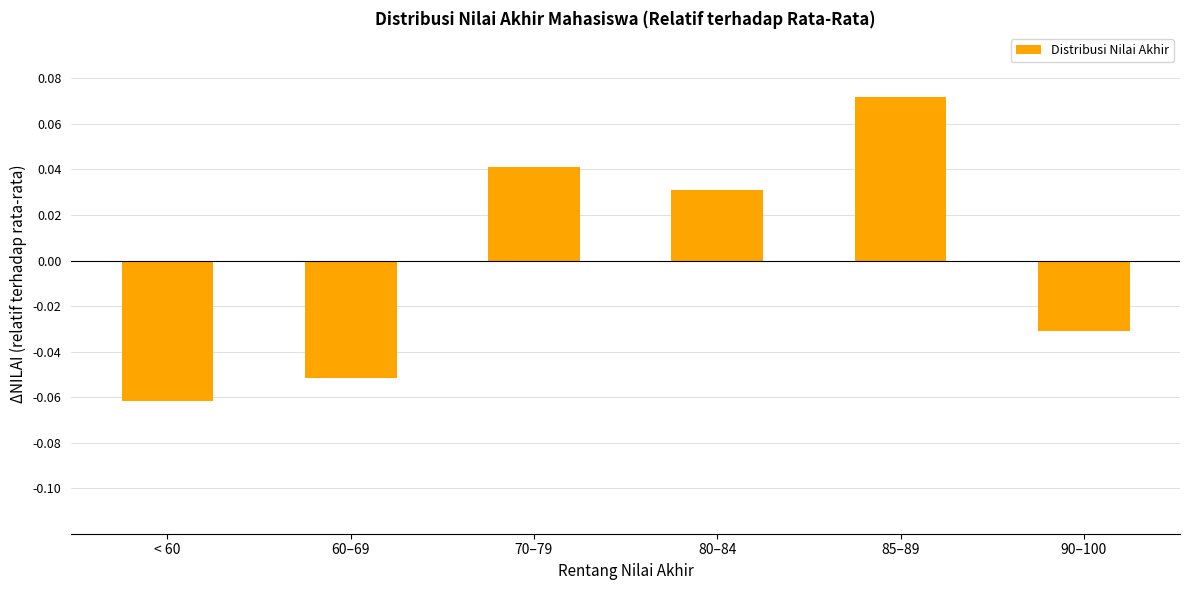

List the labels in order of value, largest first.

85–89, 70–79, 80–84, 90–100, 60–69, < 60